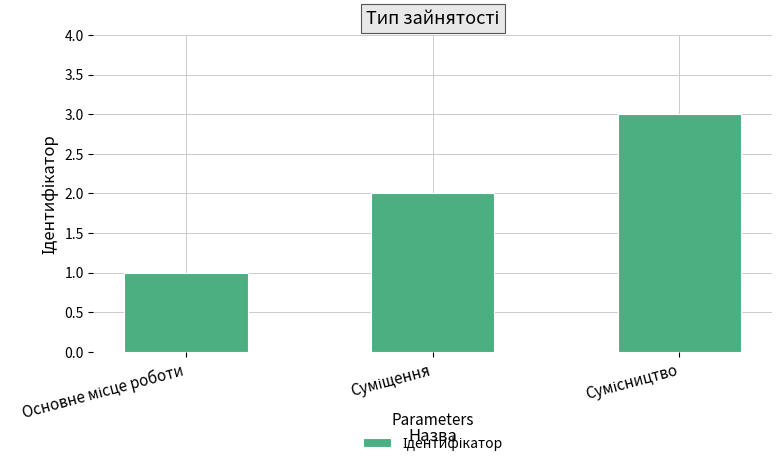

What is the greatest value displayed?

3